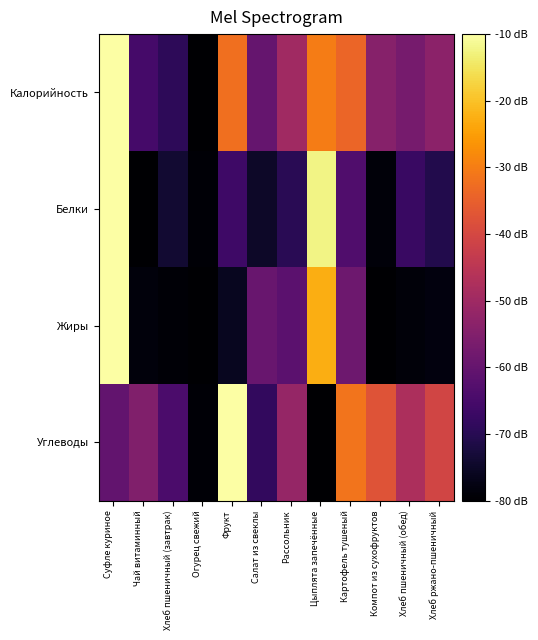

Which series changed the most between Суфле куриное and Хлеб пшеничный (обед)?

Жиры